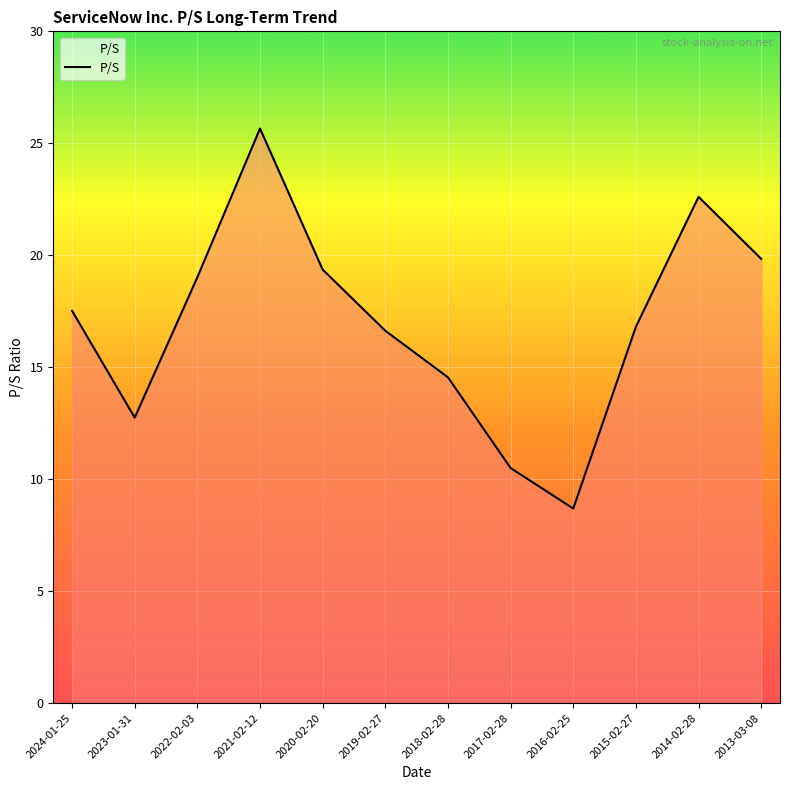

What is the greatest value displayed?

25.7